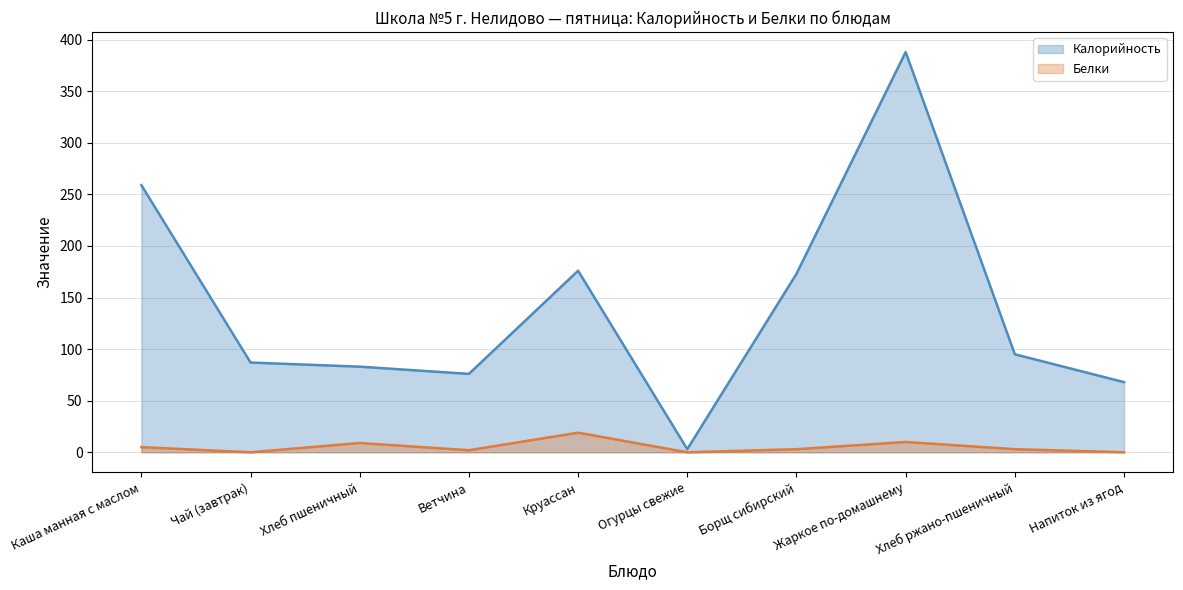

True or false: Калорийность (line) has a value of 104 at Напиток из ягод.

False